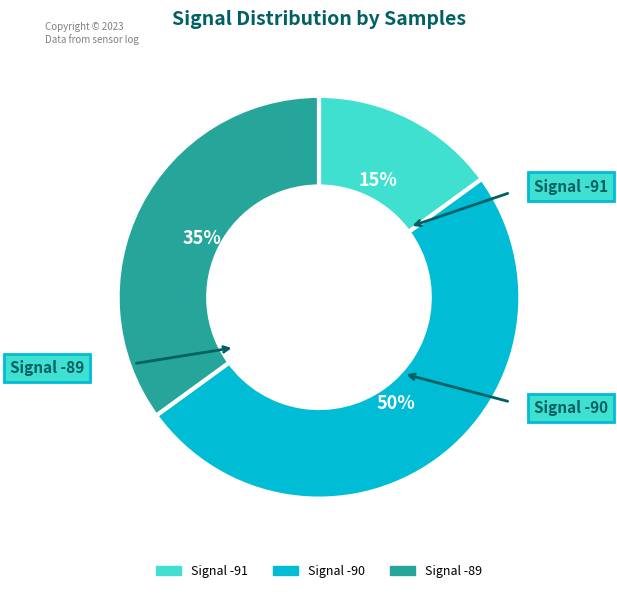

To the nearest percent, what is the average slice percentage?

33%